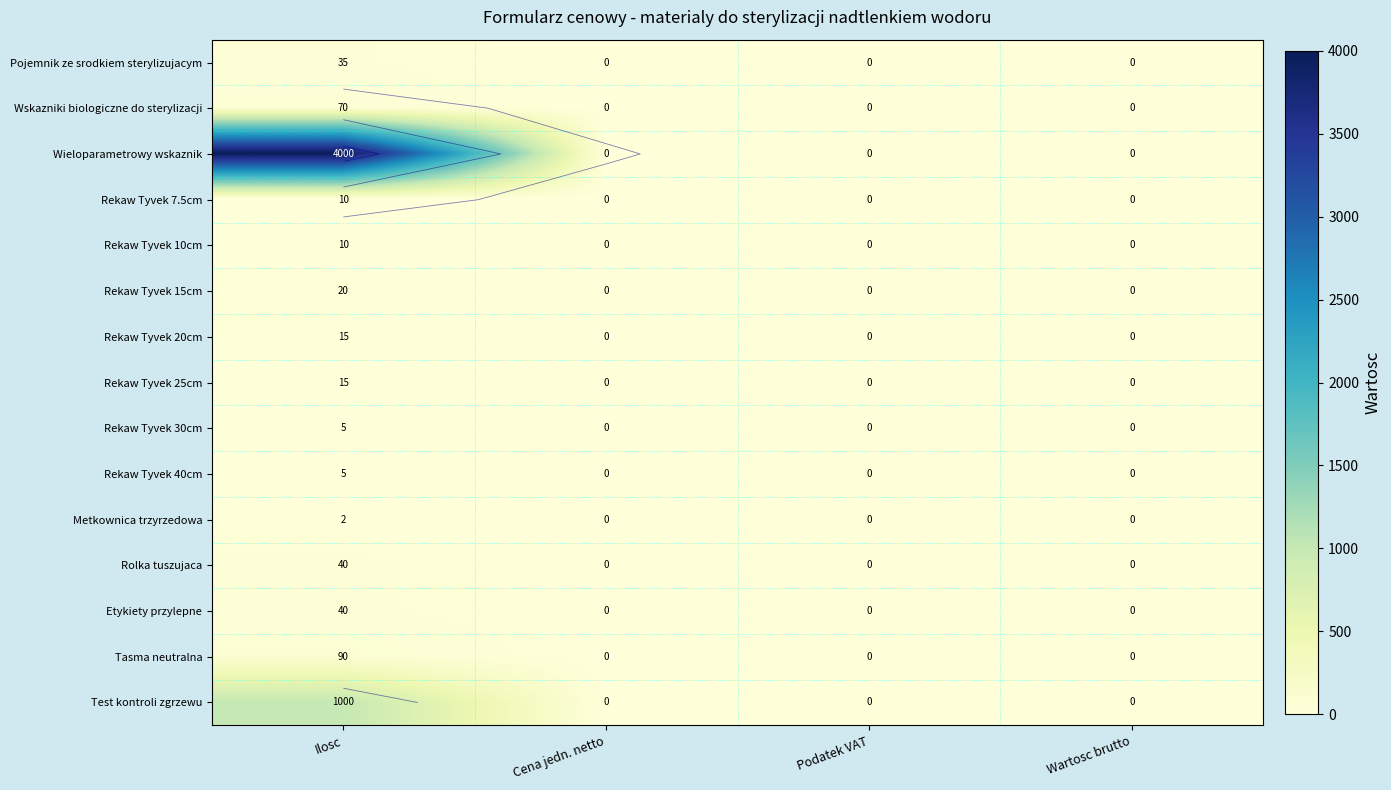

What is the difference between the Rekaw Tyvek 10cm values at Podatek VAT and Ilosc?

10